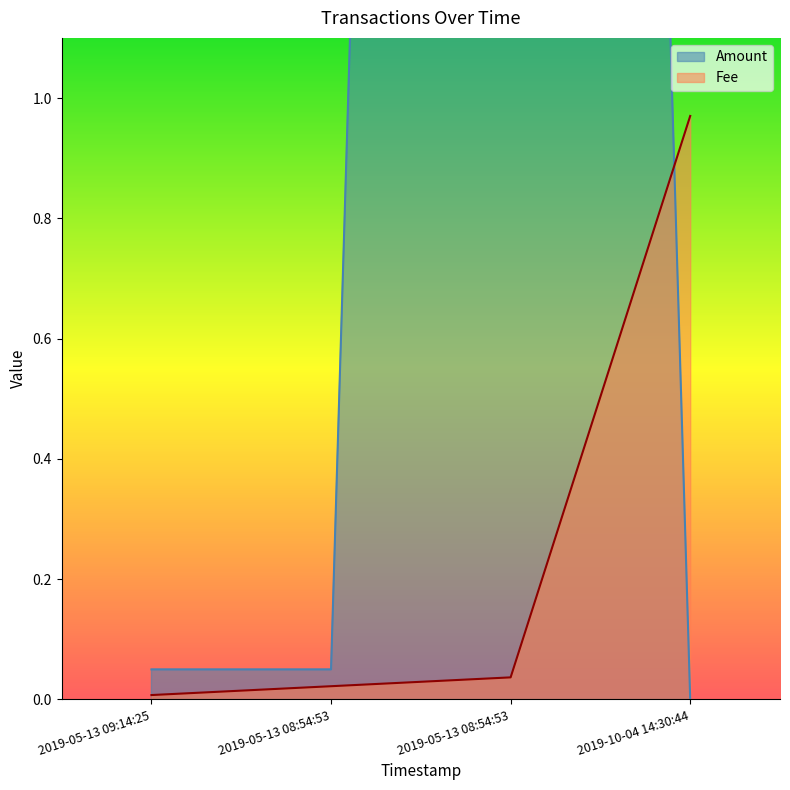

Rank the categories by value from highest to lowest.

2019-10-04 14:30:44, 2019-05-13 08:54:53, 2019-05-13 08:54:53, 2019-05-13 09:14:25